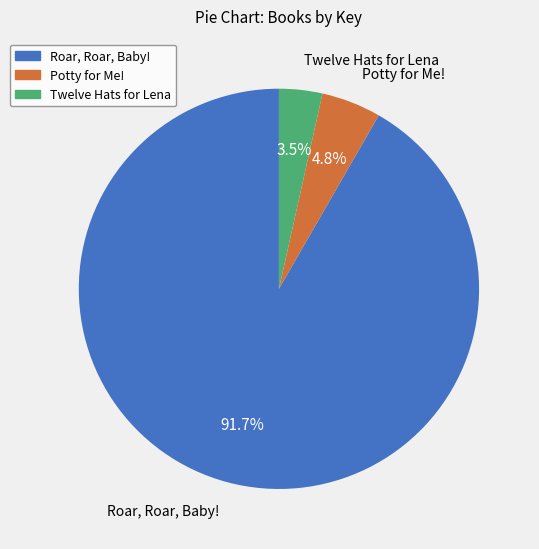

Which has a higher value, Roar, Roar, Baby! or Potty for Me!?

Roar, Roar, Baby!